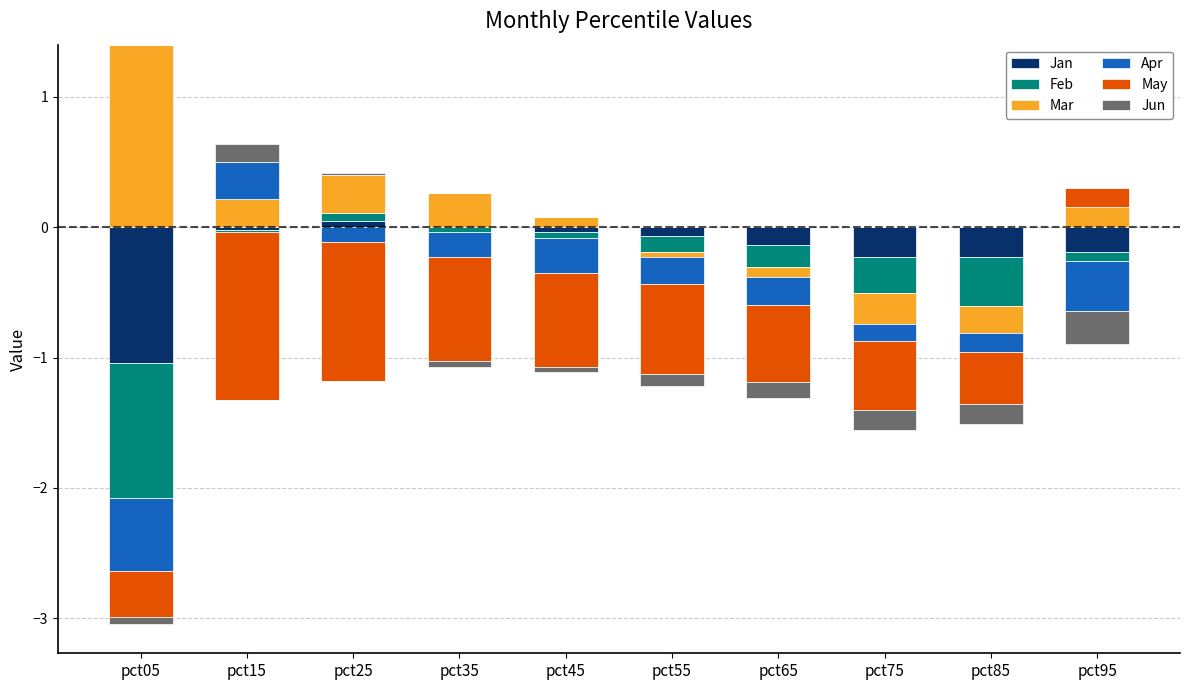

Which label corresponds to the largest value in the chart?

pct05